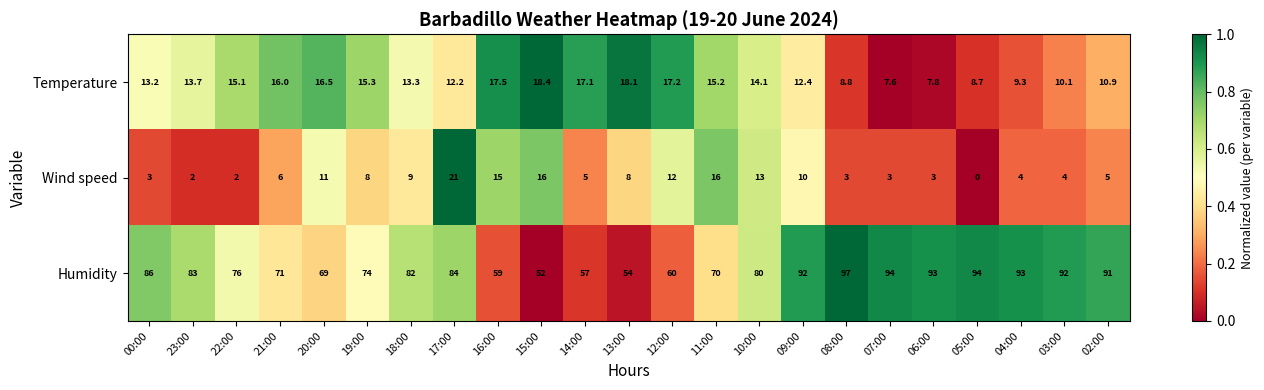

What is the difference between the highest and lowest values at 12:00?

48.0